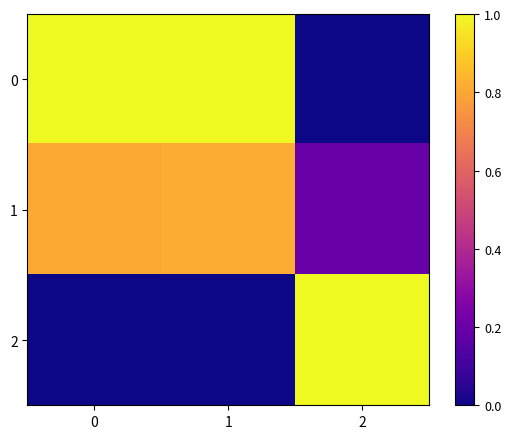

Reading left to right, transcribe all the data shown in this chart.

0: 0=1.0	1=1.0	2=0.0
1: 0=0.8	1=0.8	2=0.2
2: 0=0.0	1=0.0	2=1.0